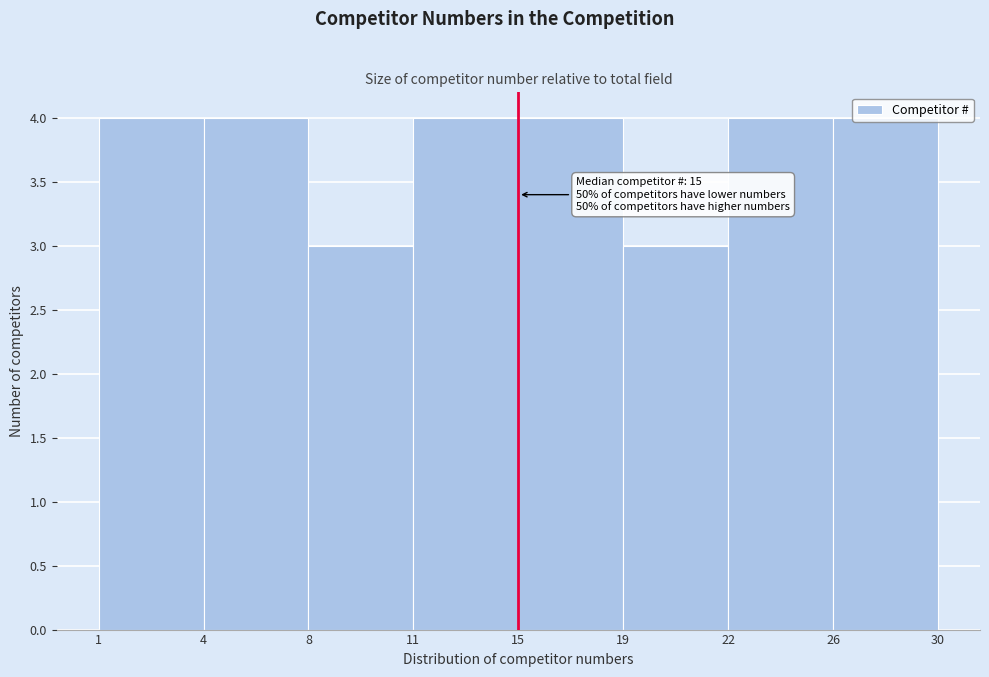

What is the value of the 7th bar from the left?

4